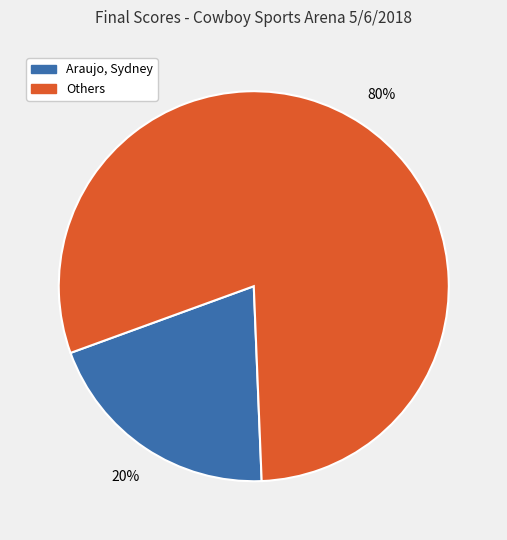

Is there a majority slice in this chart?

Yes